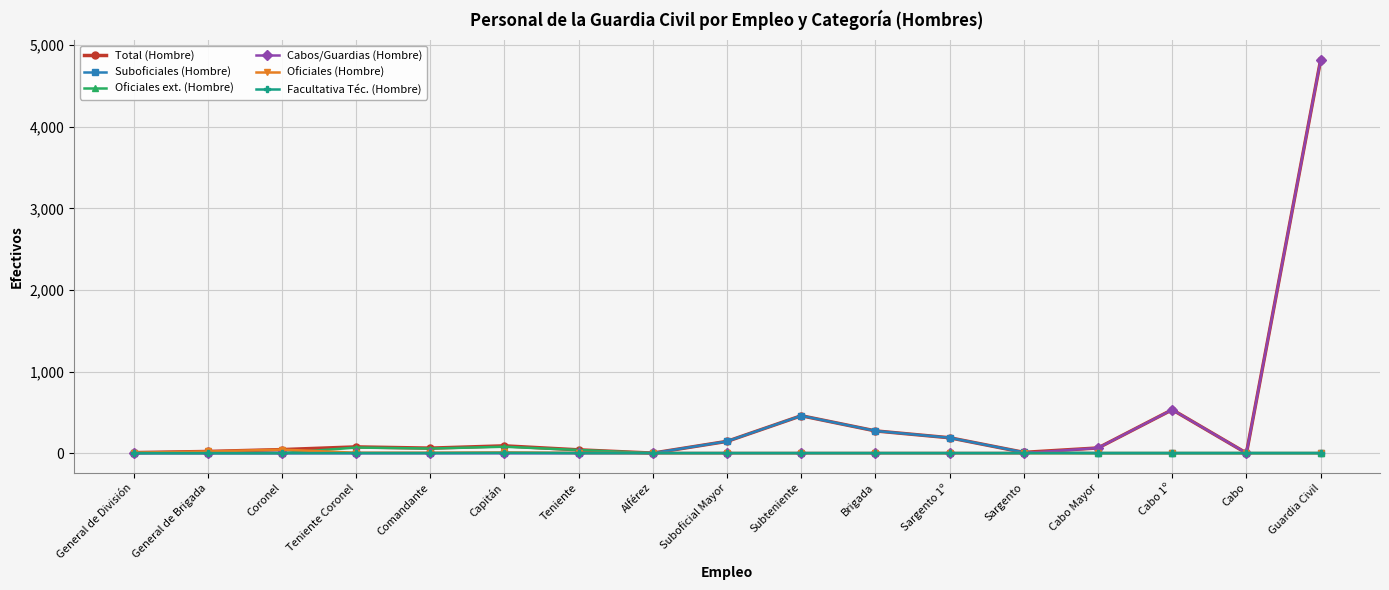

The Suboficiales (Hombre) series shows 144 at Suboficial Mayor. True or false?

True